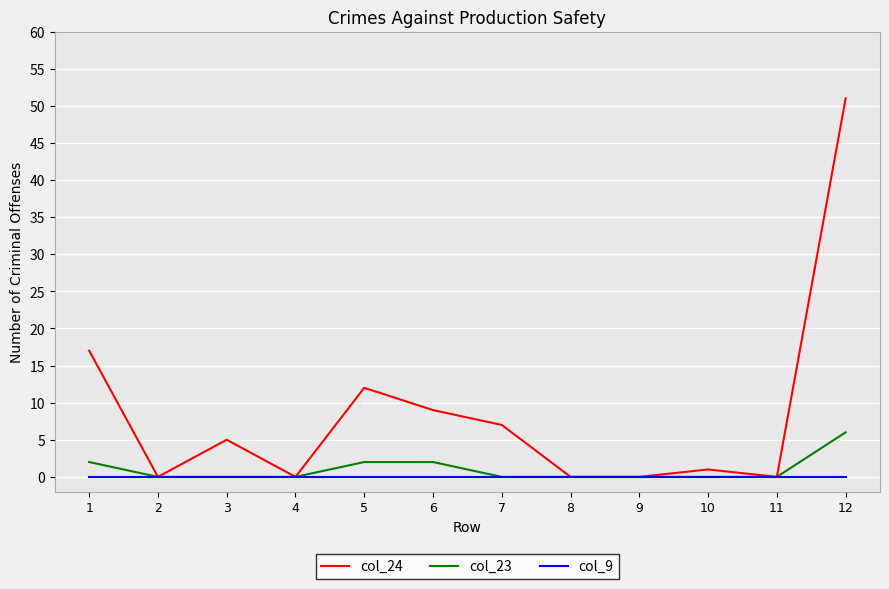

Which series has the largest range (max minus min)?

col_24